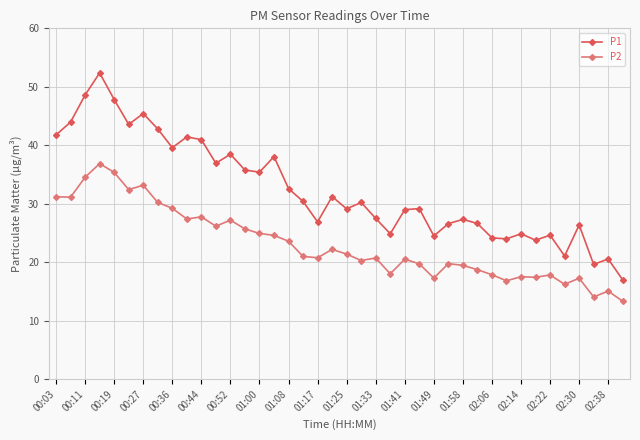

Which series has the largest total across all categories?

P1